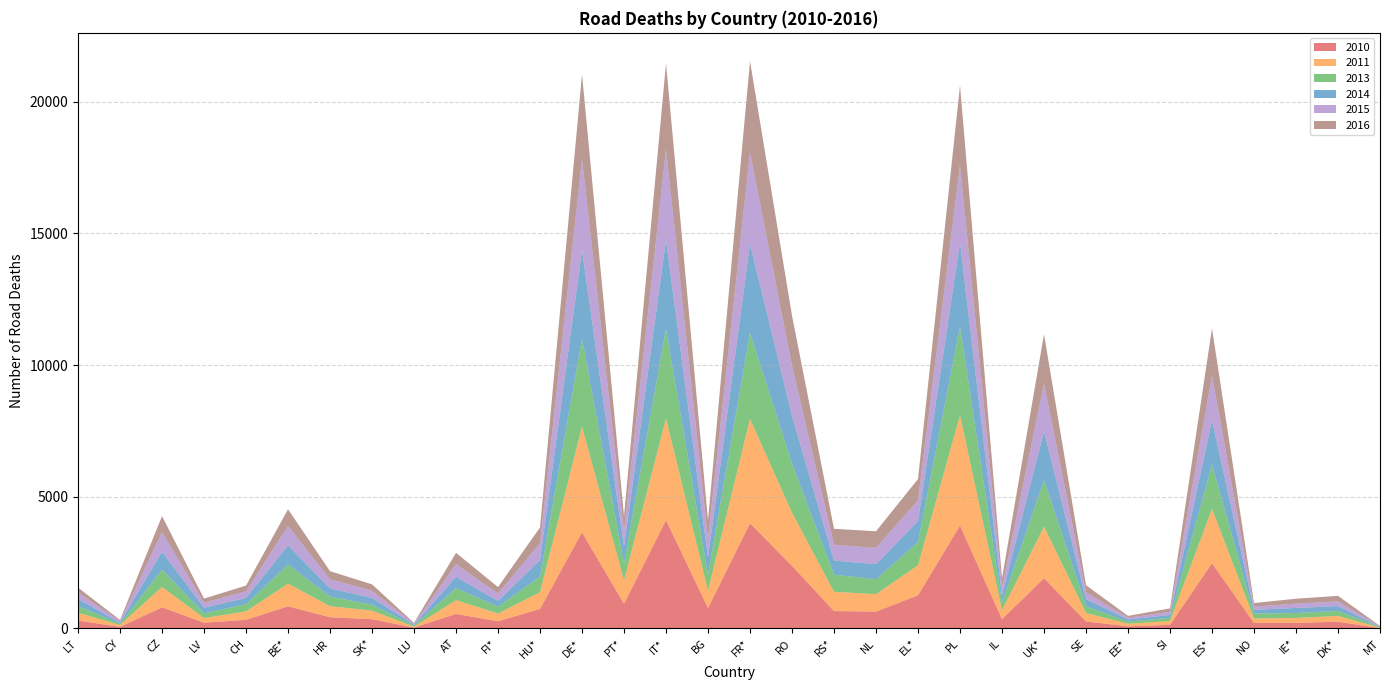

Reading left to right, extract all data points from this chart.

2010: 299	60	802	218	327	841	426	353	32	552	272	740	3651	937	4114	776	3992	2377	660	640	1258	3907	352	1905	266	79	138	2478	210	212	255	15
2011: 297	71	773	179	320	862	418	324	33	523	292	638	4009	891	3860	658	3963	2018	731	661	1141	4189	341	1960	319	101	141	2060	168	186	220	17
2013: 258	44	654	179	269	724	368	223	45	455	258	591	3340	637	3401	601	3268	1861	650	570	879	3357	277	1769	260	81	125	1680	187	188	191	18
2014: 267	45	688	212	243	727	308	258	35	430	229	626	3368	638	3381	655	3384	1818	536	570	795	3202	279	1854	270	78	108	1688	147	193	183	10
2015: 242	57	737	188	253	732	348	274	36	479	270	644	3459	593	3428	708	3461	1893	599	620	793	2938	322	1804	259	67	120	1689	117	162	178	11
2016: 188	46	611	158	216	640	307	242	32	432	250	597	3214	565	3270	708	3469	1913	607	629	807	3026	335	1878	270	71	130	1797	135	188	211	22